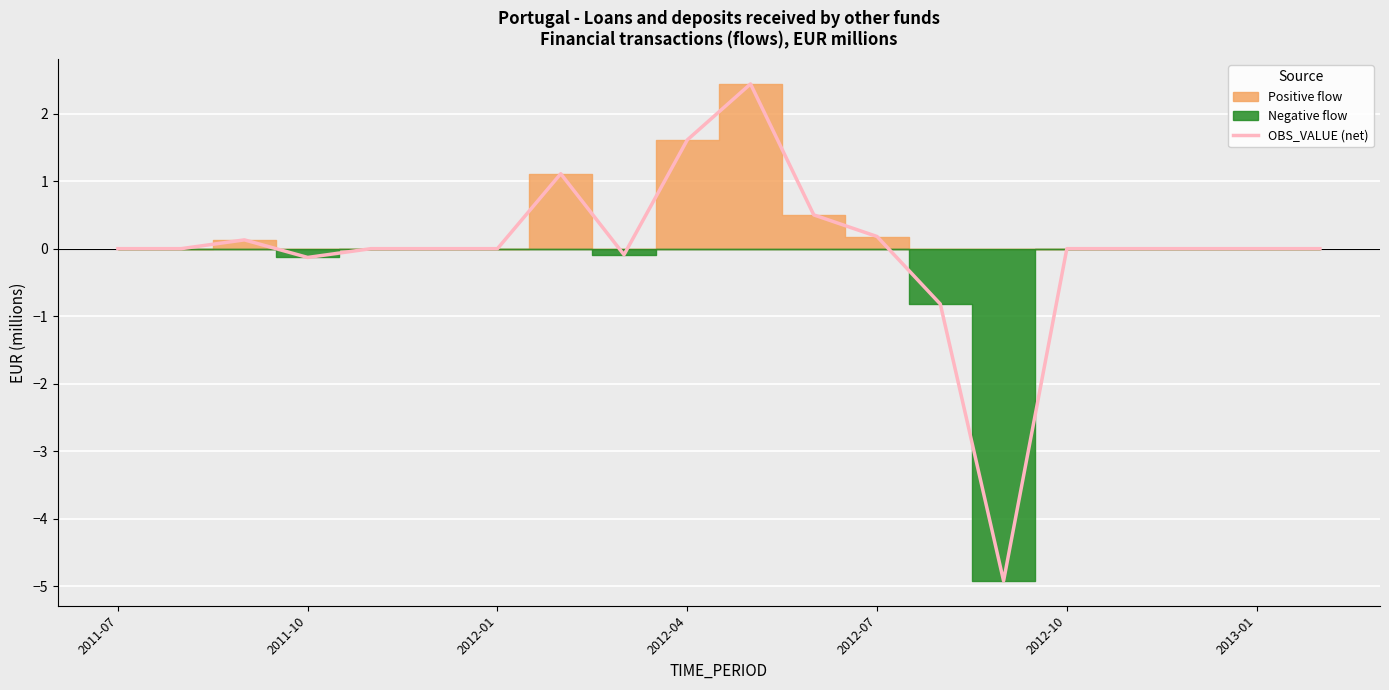

What is the difference between the second highest and minimum values?

6.5